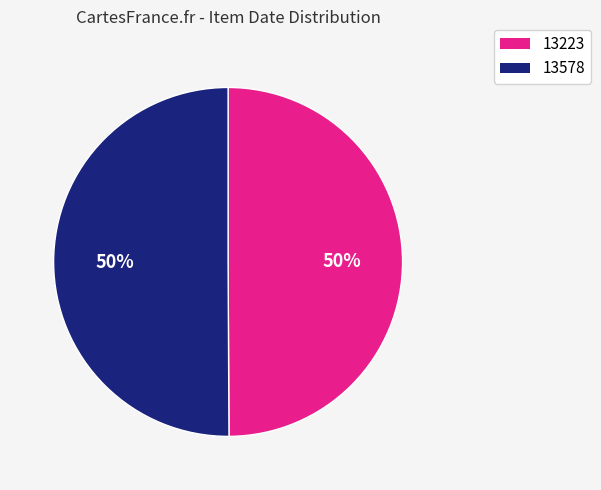

Do 13578 and 13223 together represent more than half of the pie?

Yes